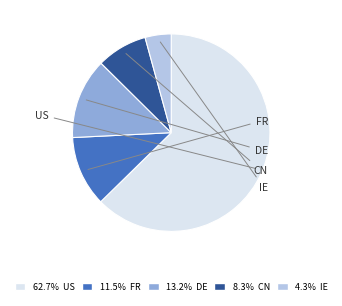

Is there a majority slice in this chart?

Yes